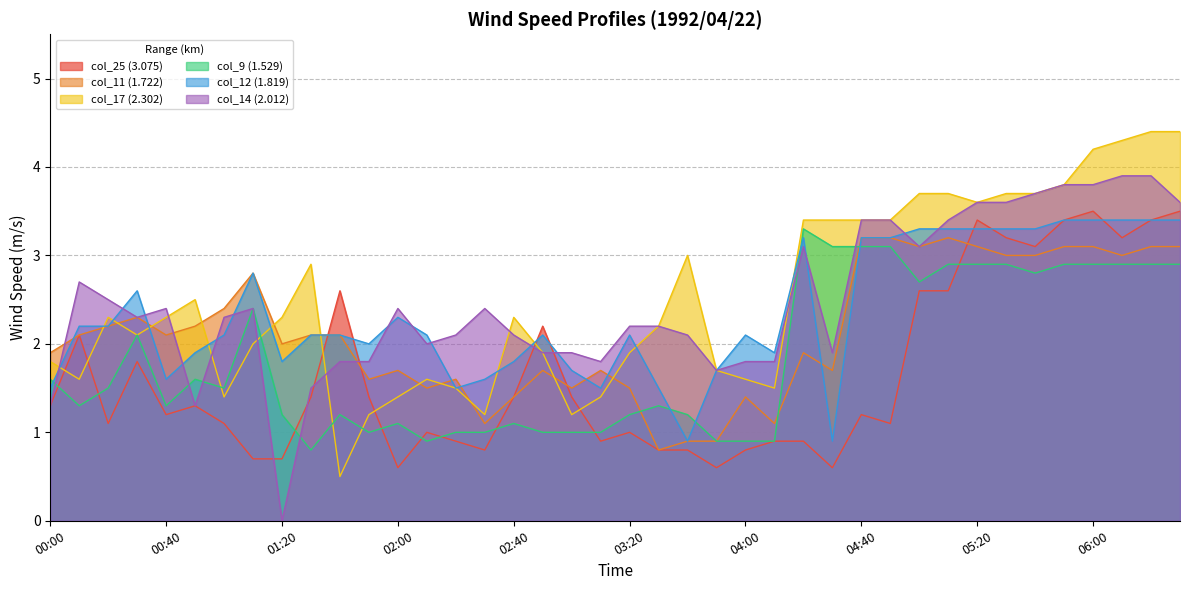

Between 04:10 and 02:20, which is larger?

04:10